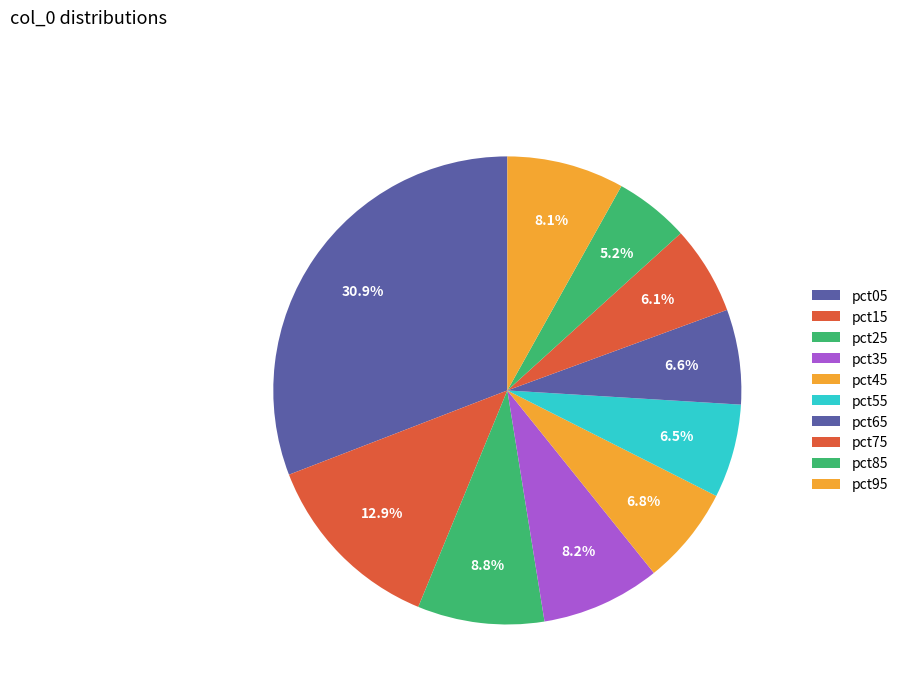

To the nearest percent, what percentage of the pie is pct75?

6%